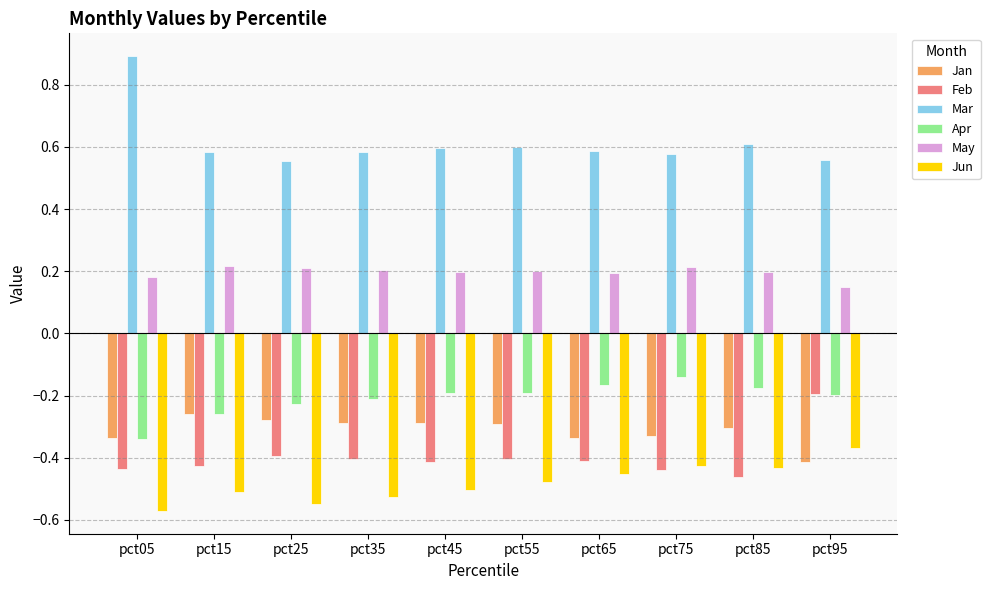

Which series has the largest range (max minus min)?

Mar